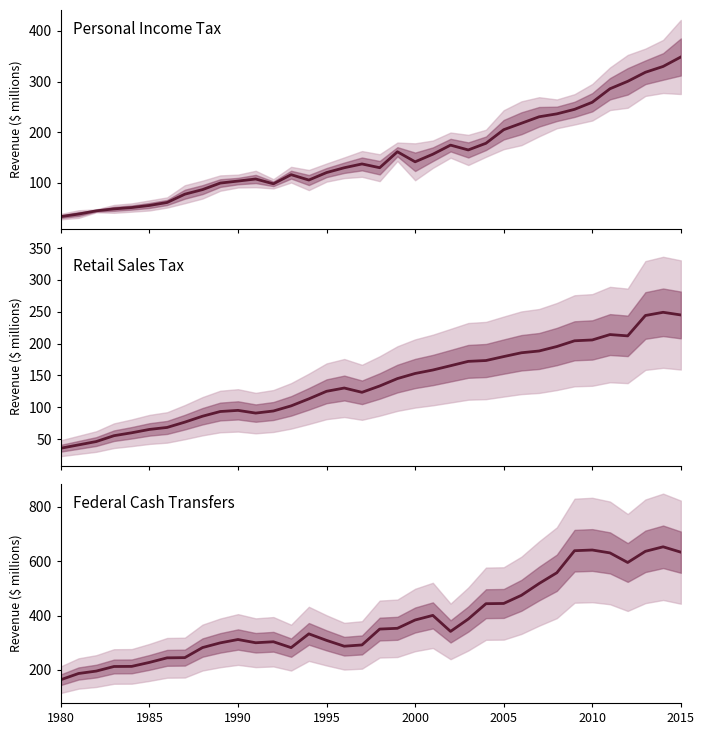

List the series in order of their peak value, highest first.

Federal Cash Transfers, Personal Income Tax, Retail Sales Tax